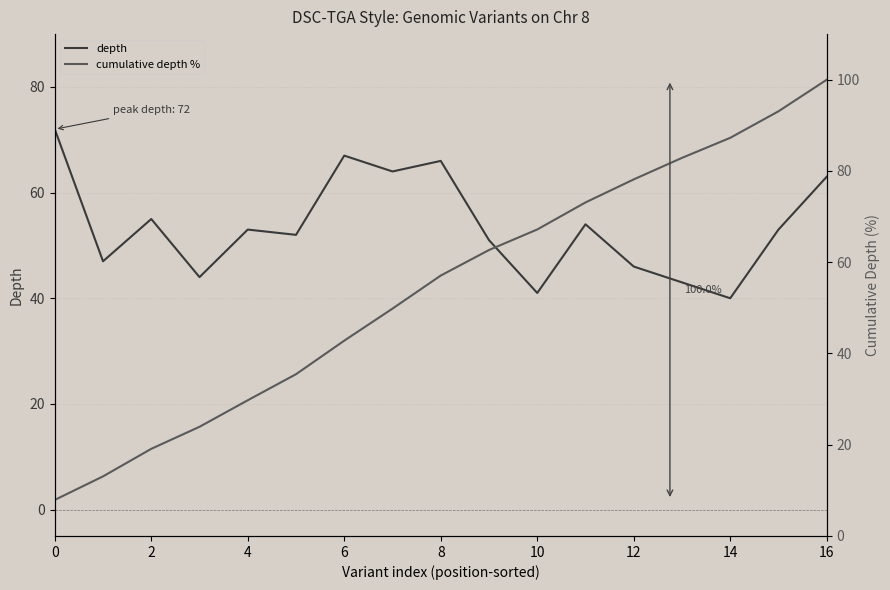

Rank the series by their average value, from lowest to highest.

depth, cumulative depth %